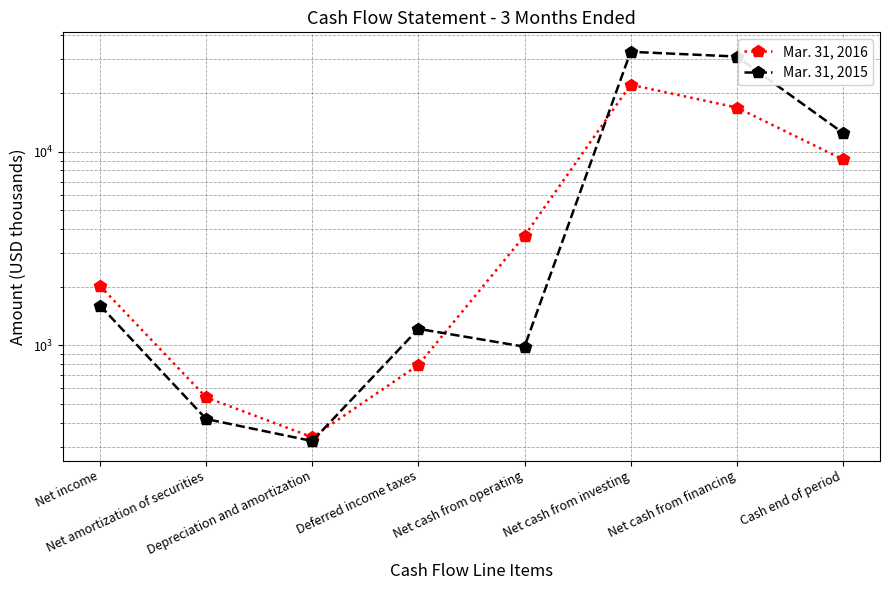

What is the value of the Mar. 31, 2015 point at the 4th from the left?

1218